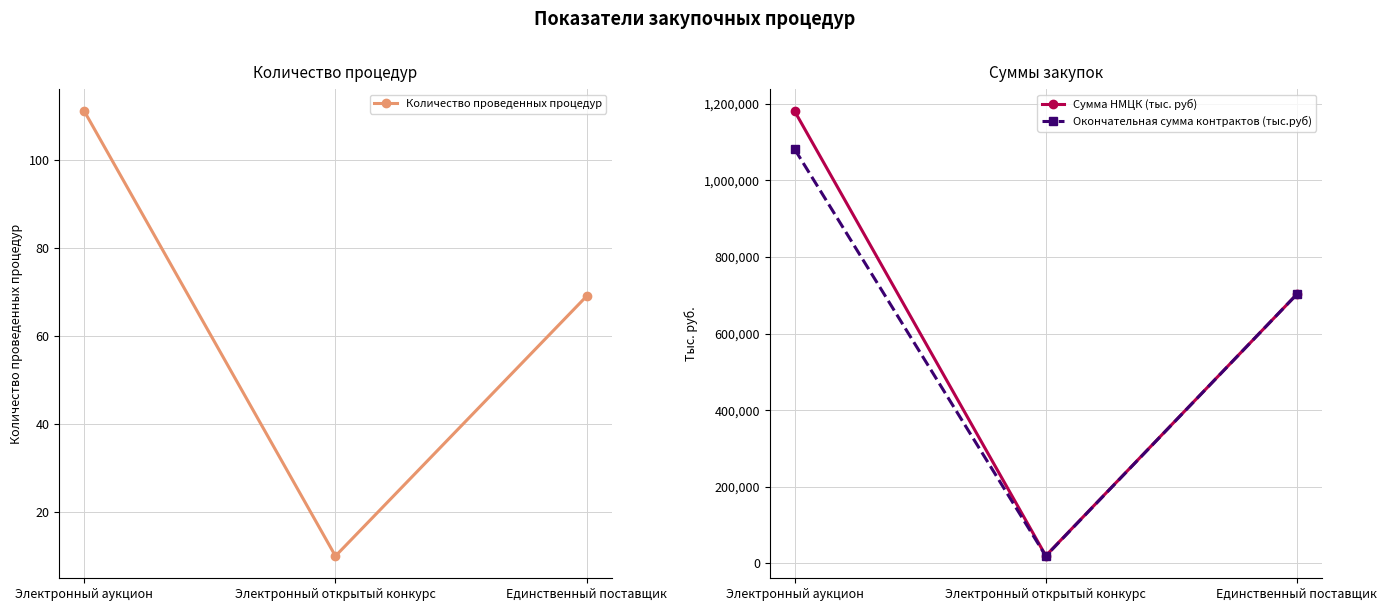

What is the minimum value for Сумма НМЦК (тыс. руб)?

20182.8